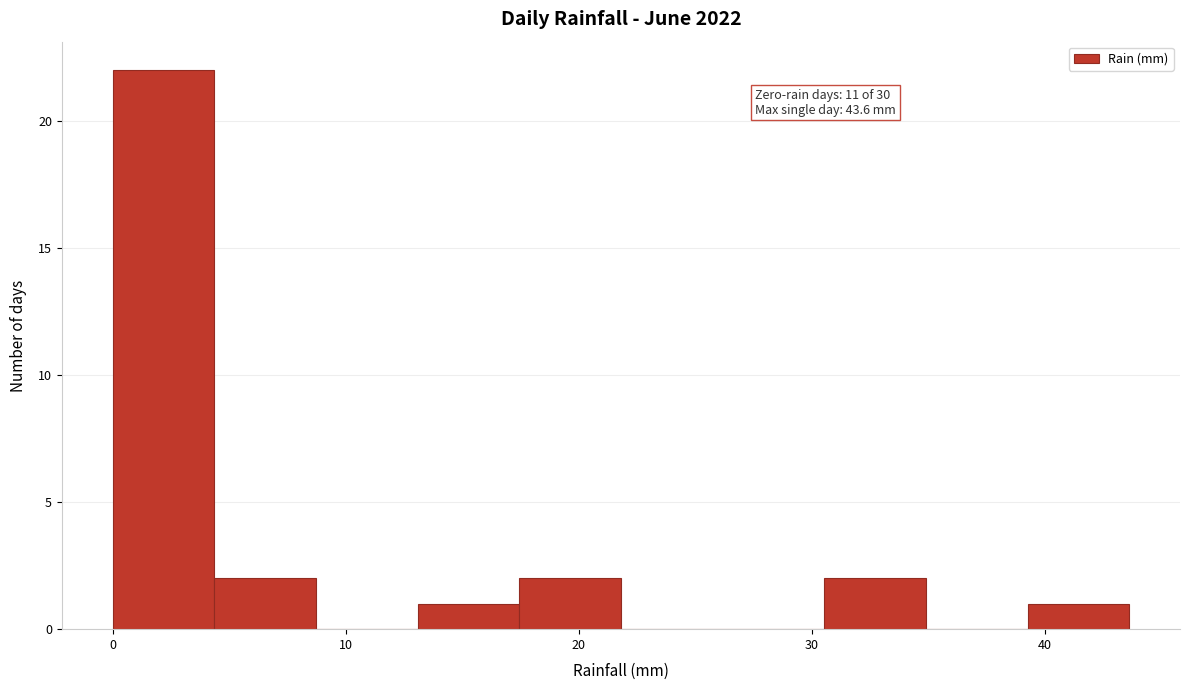

Which range on the x-axis has the tallest bar?

0 to 4